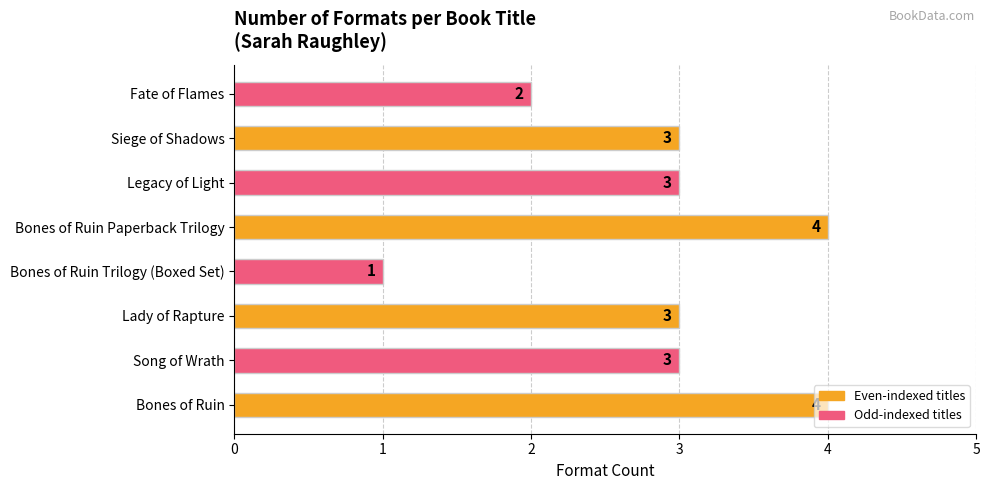

Count the values in the range 3 to 4.

6